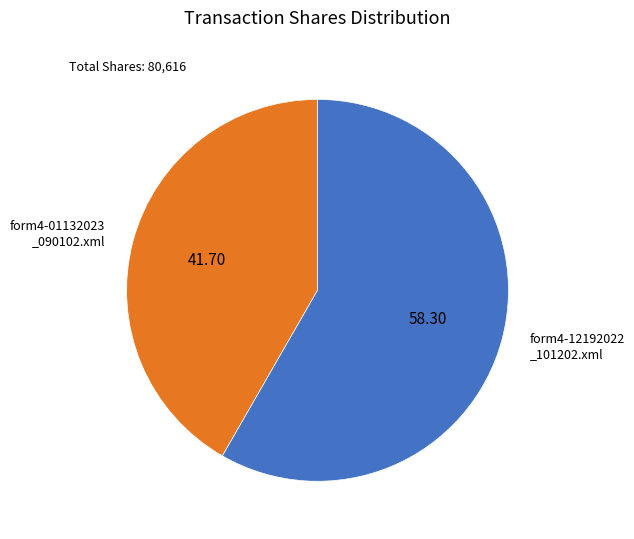

How many slices are in this pie chart?

2